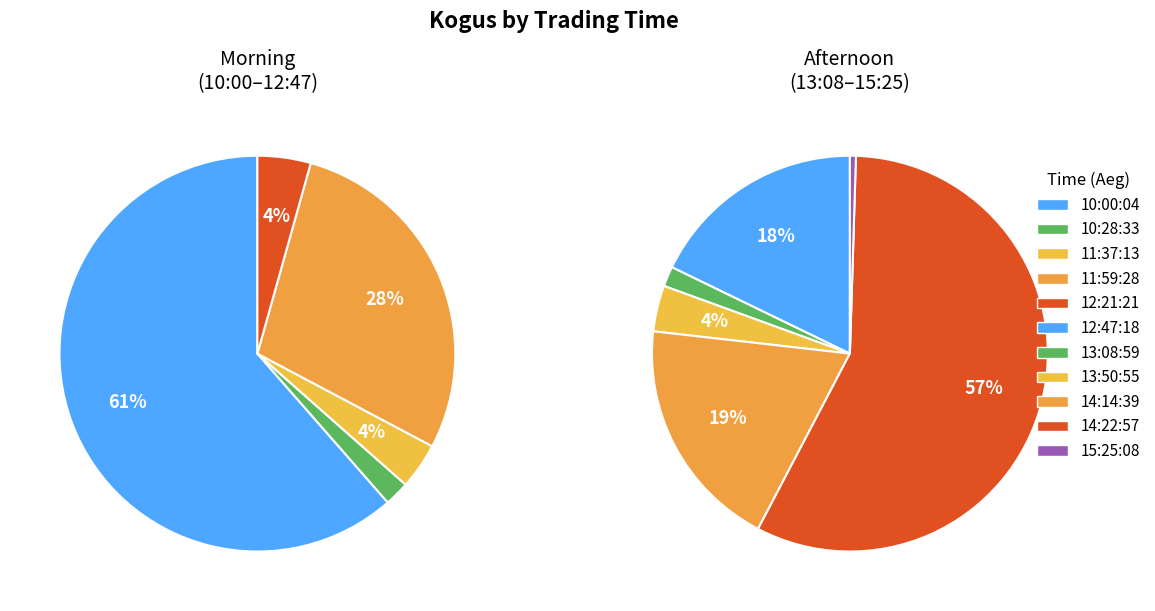

How many segments does this pie chart have?

11